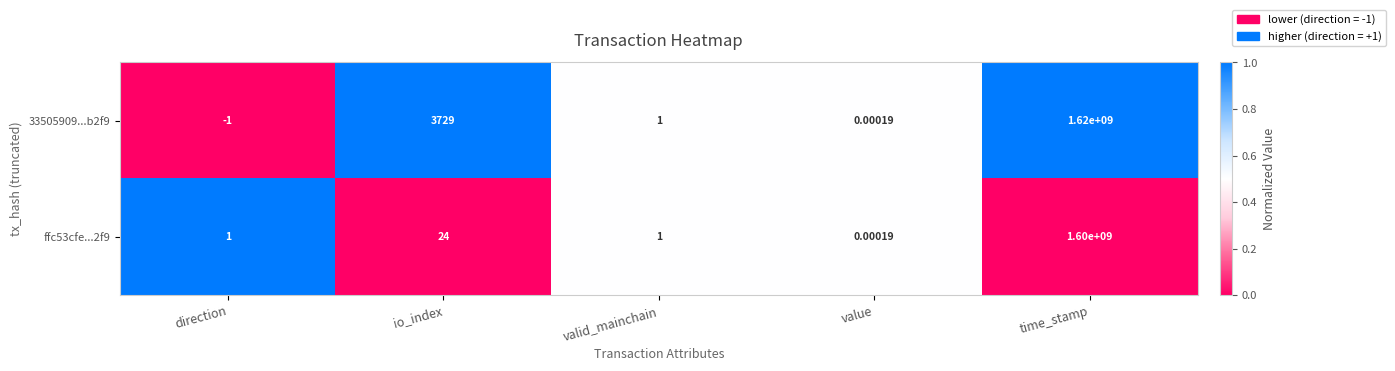

List the labels in order of 33505909...b2f9 value, smallest first.

direction, value, valid_mainchain, io_index, time_stamp